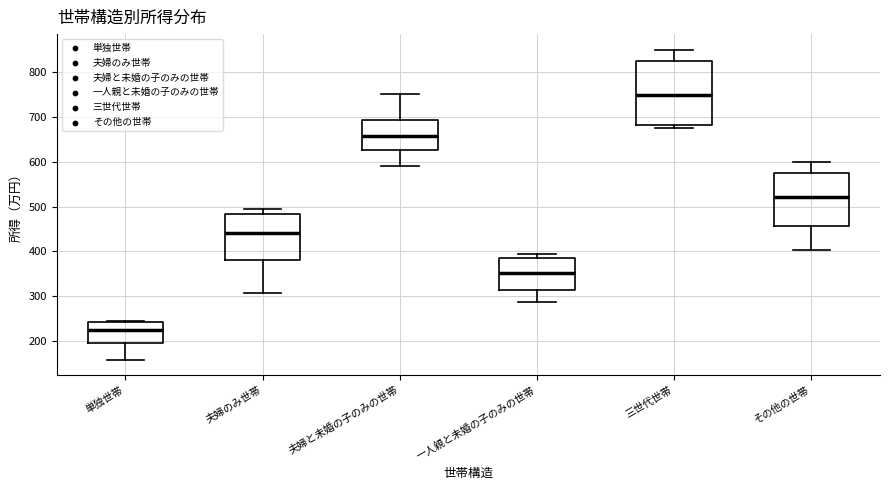

Which box's median line is the highest?

三世代世帯